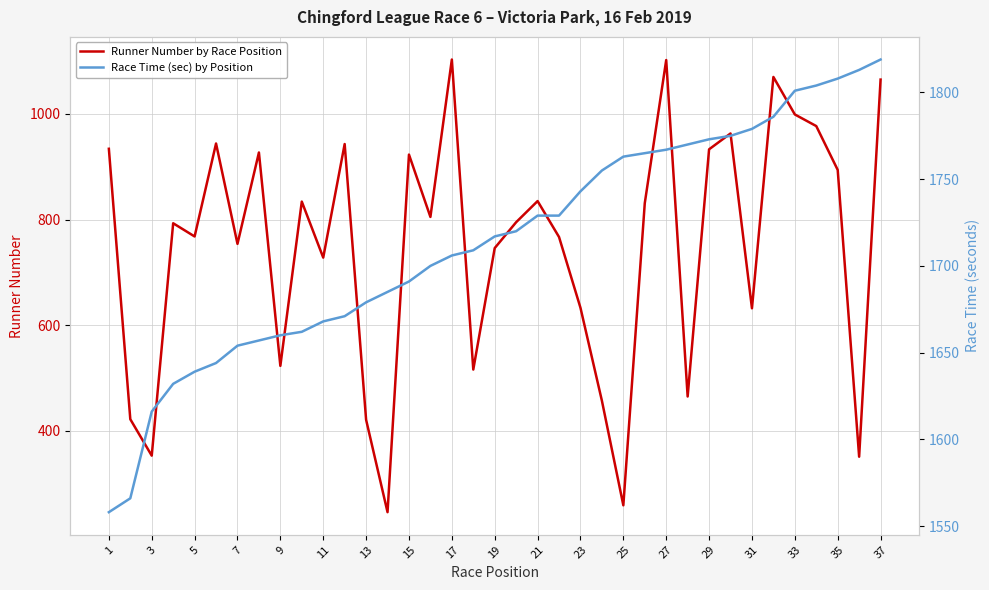

True or false: Runner Number by Race Position has more than 2 points higher than both neighbors.

True